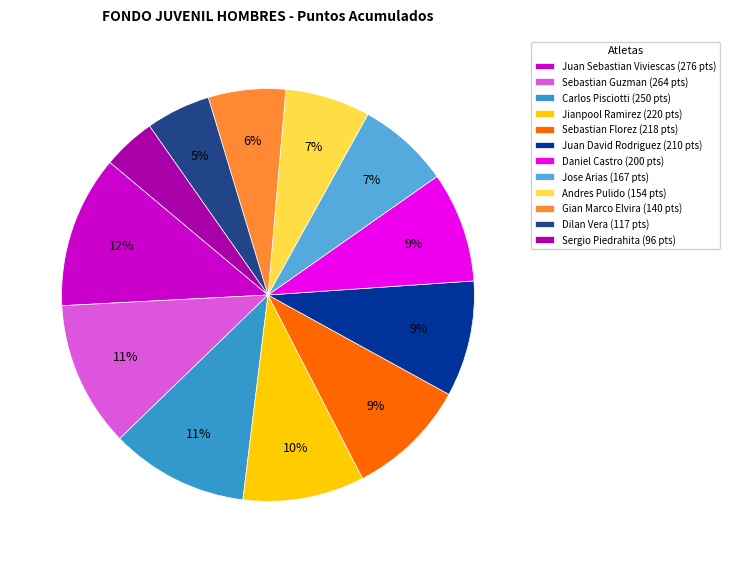

Is there a majority slice in this chart?

No